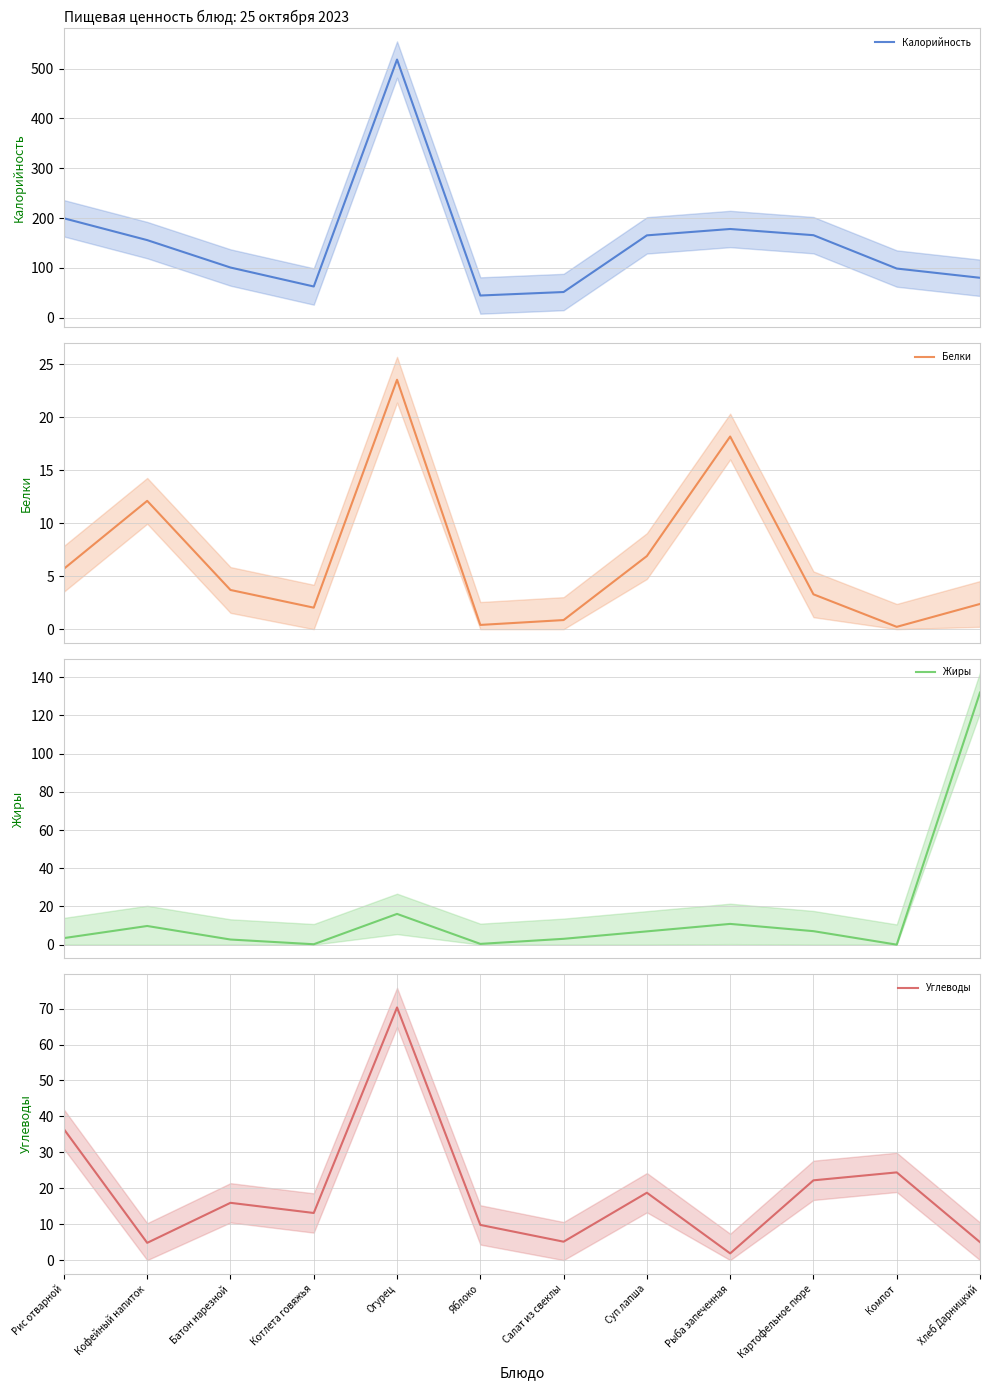

What are all the series names shown in the legend?

Калорийность, Белки, Жиры, Углеводы